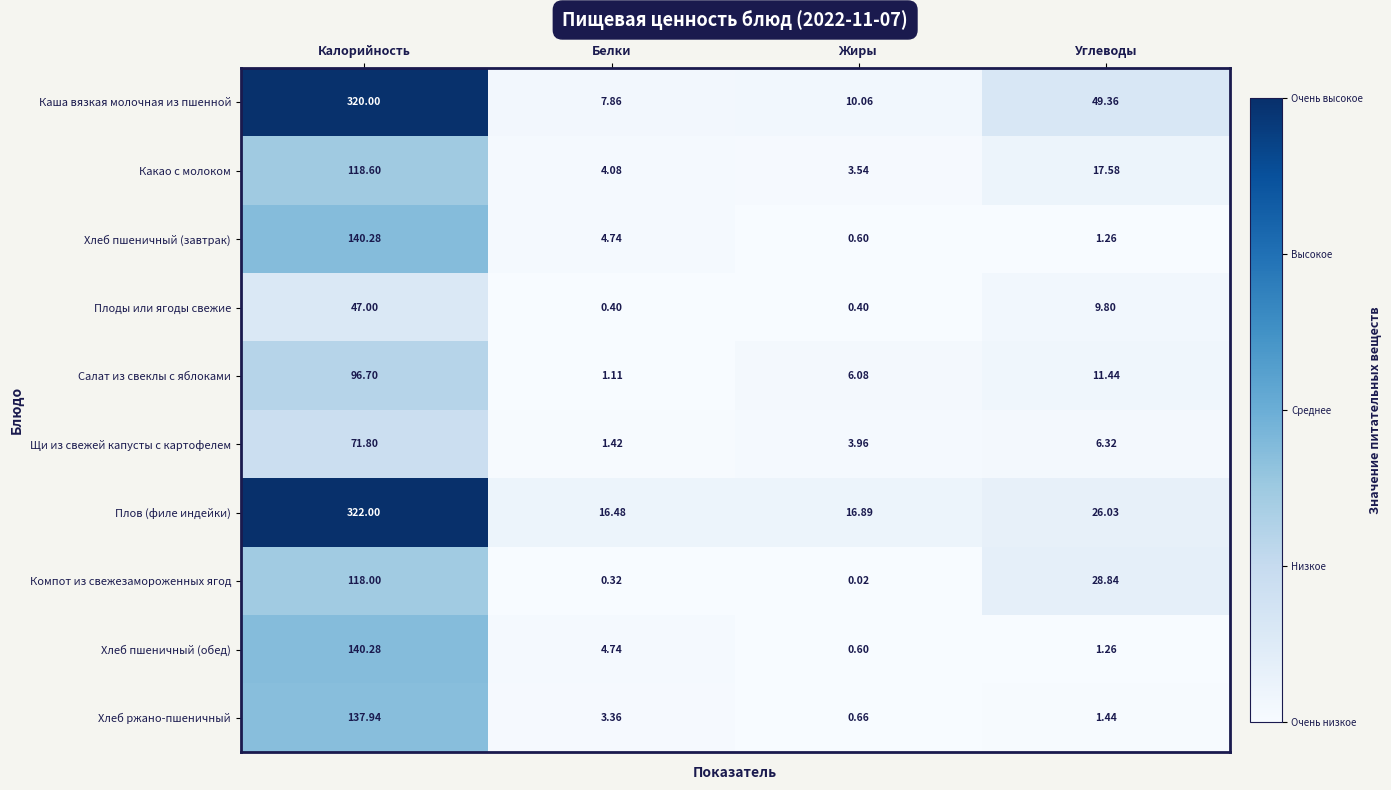

At which label is Плоды или ягоды свежие closest to 23?

Углеводы